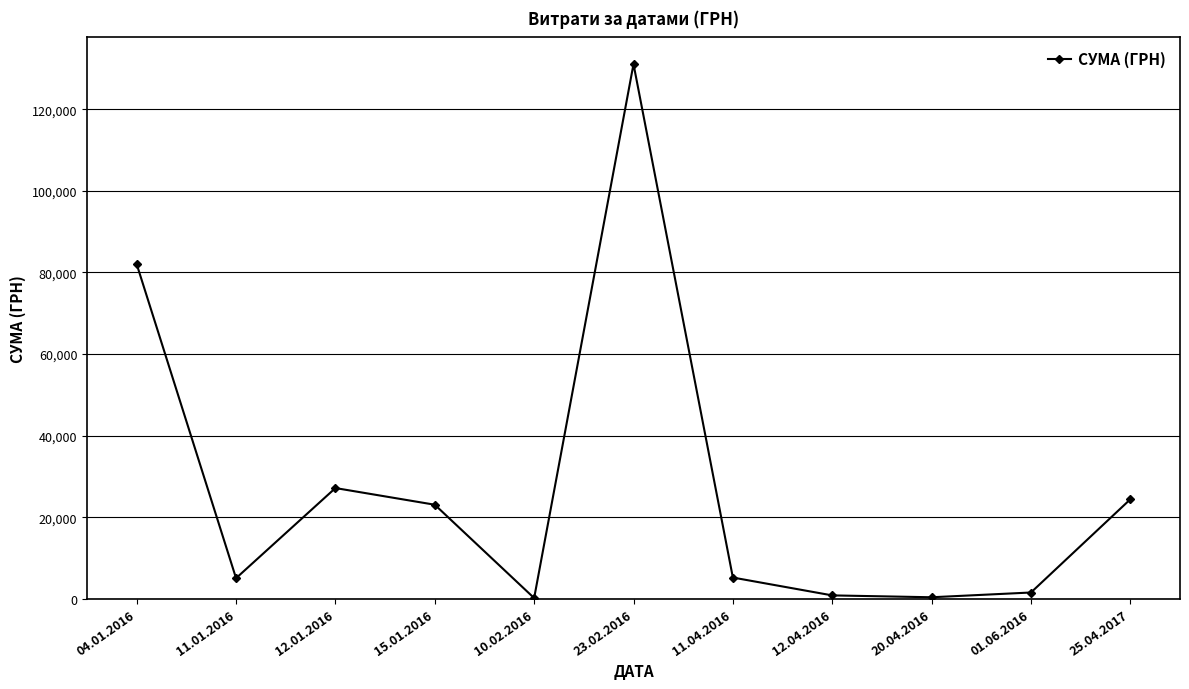

How many lines are shown in the chart?

1